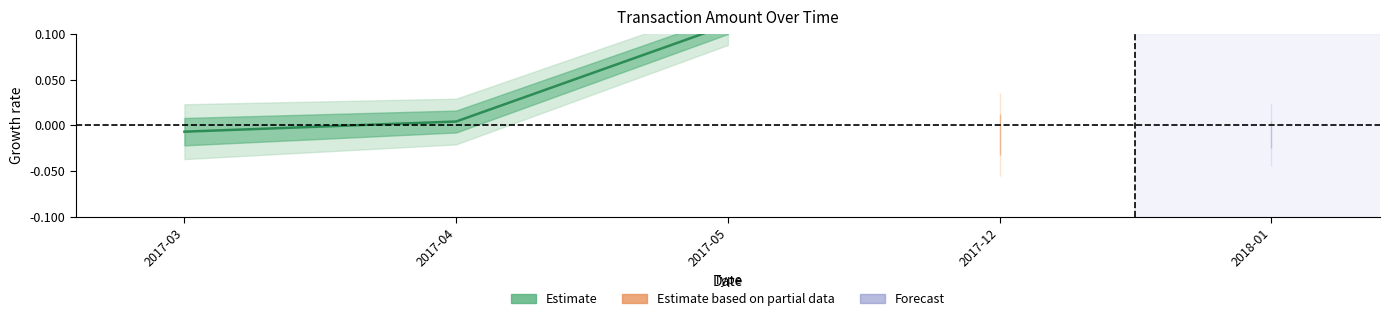

What is the greatest value displayed?

0.1